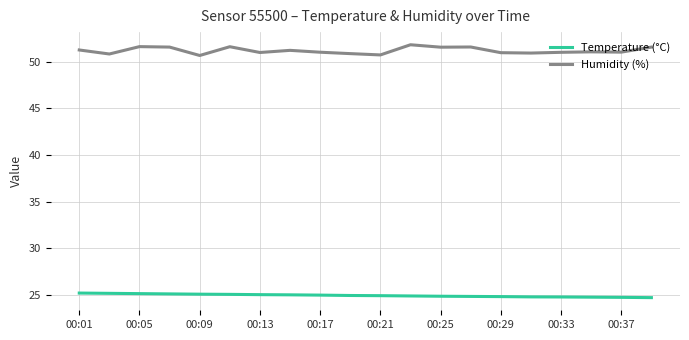

What is the minimum value shown in the chart?

24.7